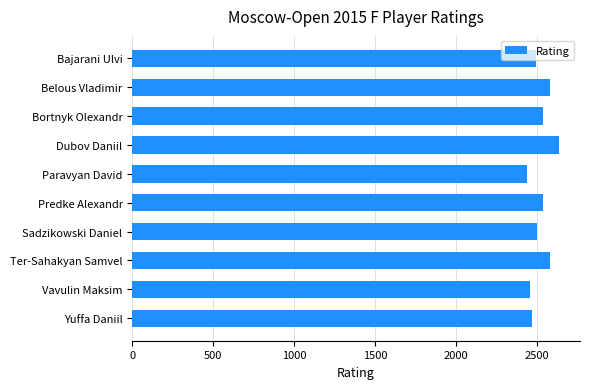

Does the chart contain stacked bars?

No